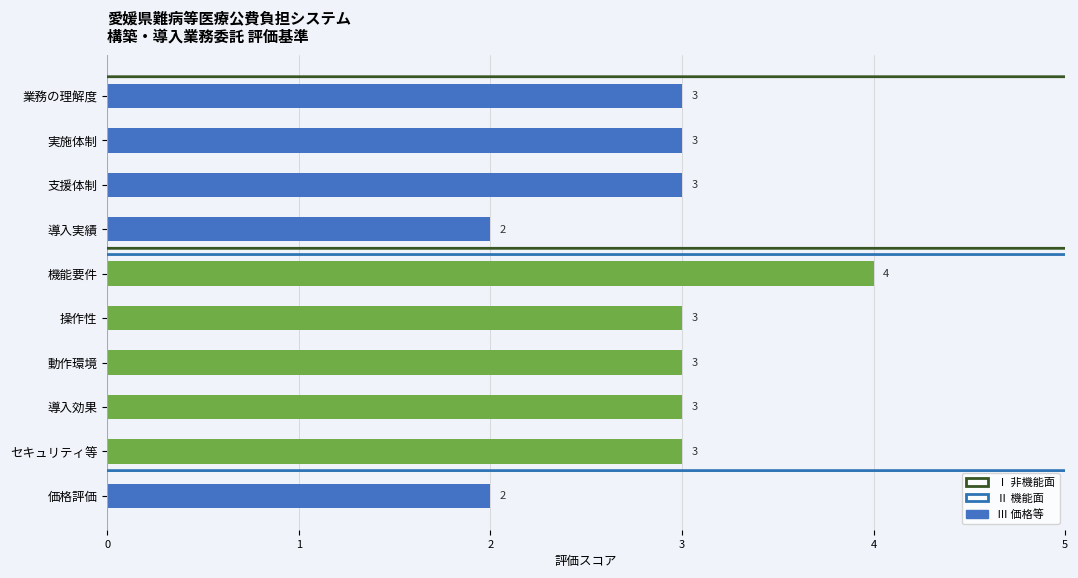

Which label corresponds to the largest value in the chart?

機能要件